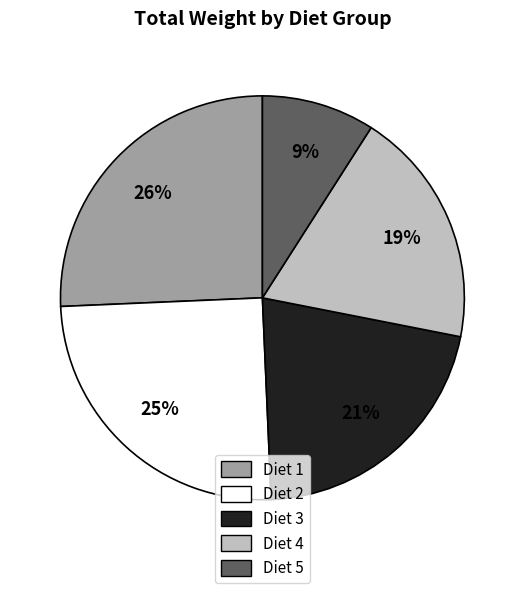

To the nearest percent, what is the difference between the largest and smallest slice percentages?

17%